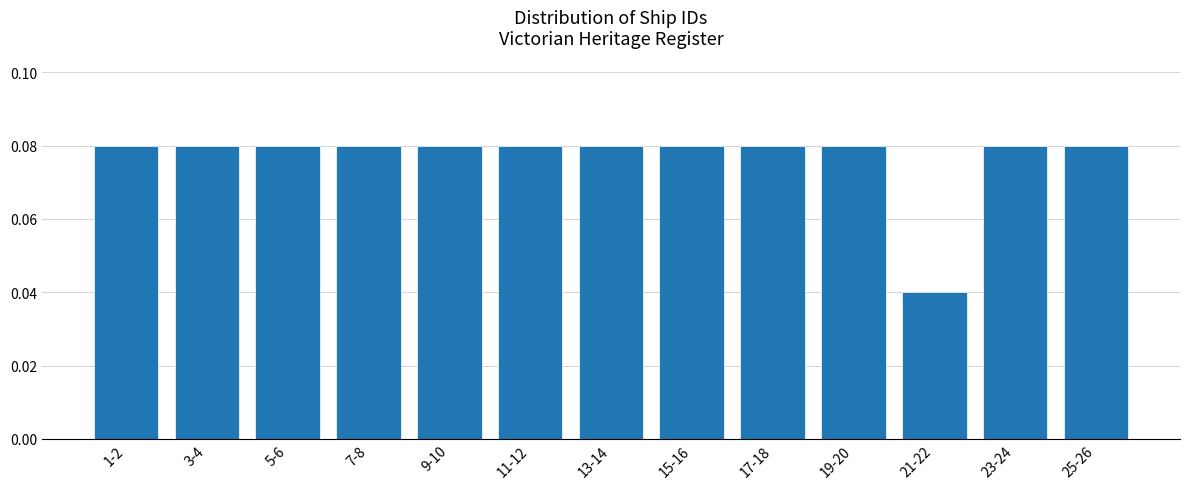

At which label is the value closest to 0?

21-22